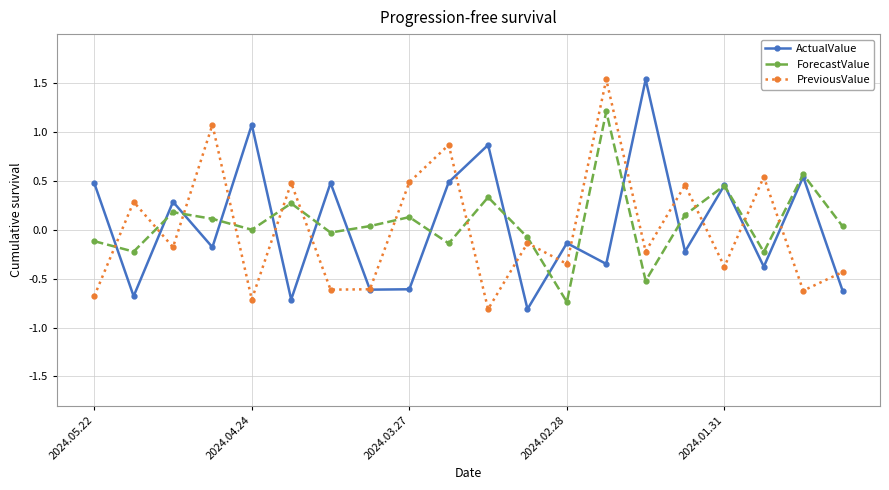

After their last crossing, which series has the higher values: ActualValue or PreviousValue?

PreviousValue